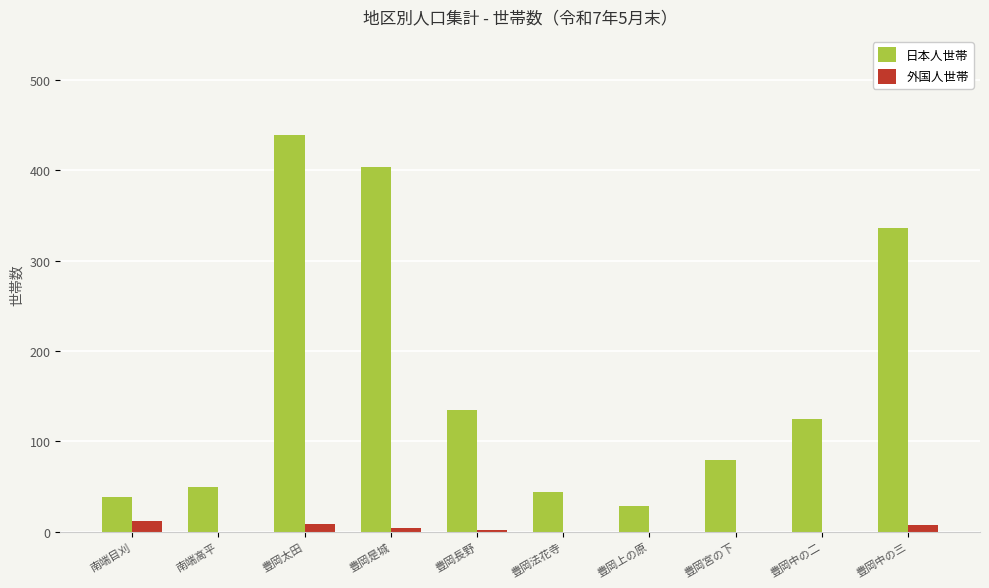

True or false: 日本人世帯 has a value of 458 at 豊岡中の三.

False